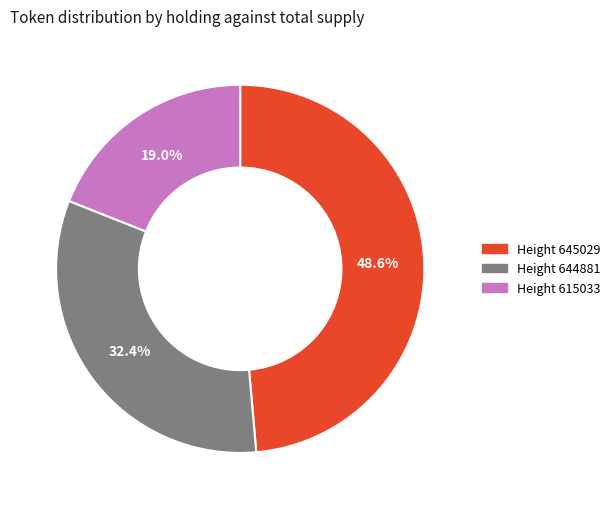

Is the sum of Height 644881 and Height 615033 greater than half?

Yes